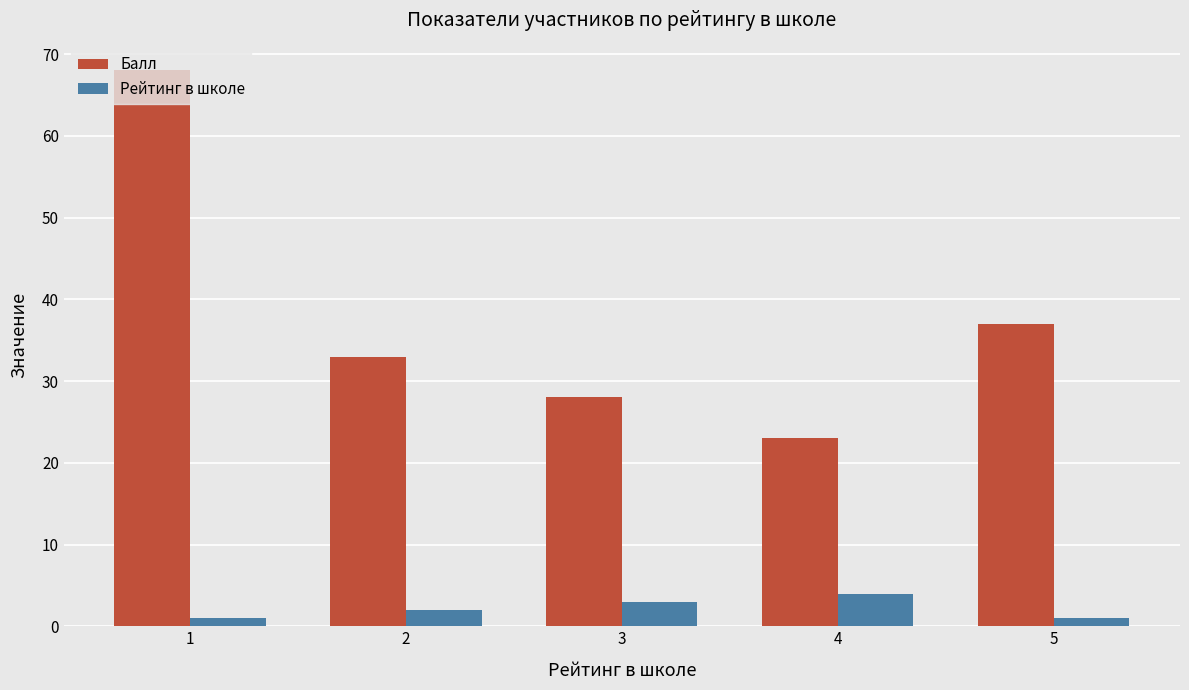

True or false: Балл has a value of 51 at 2.

False